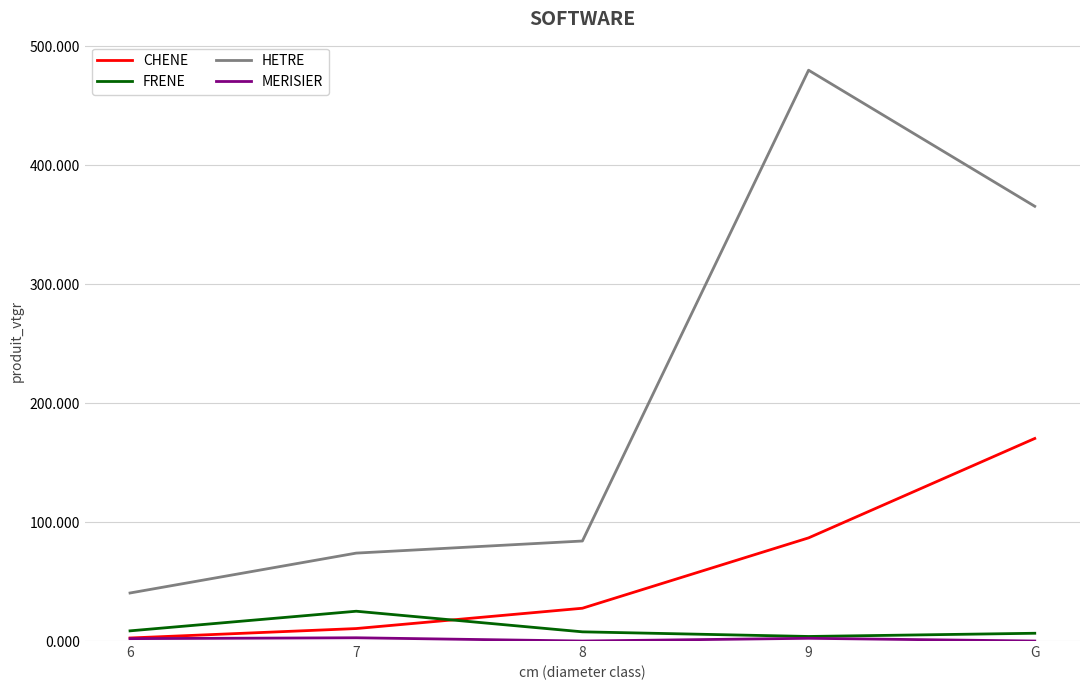

Which series has the largest total across all categories?

HETRE